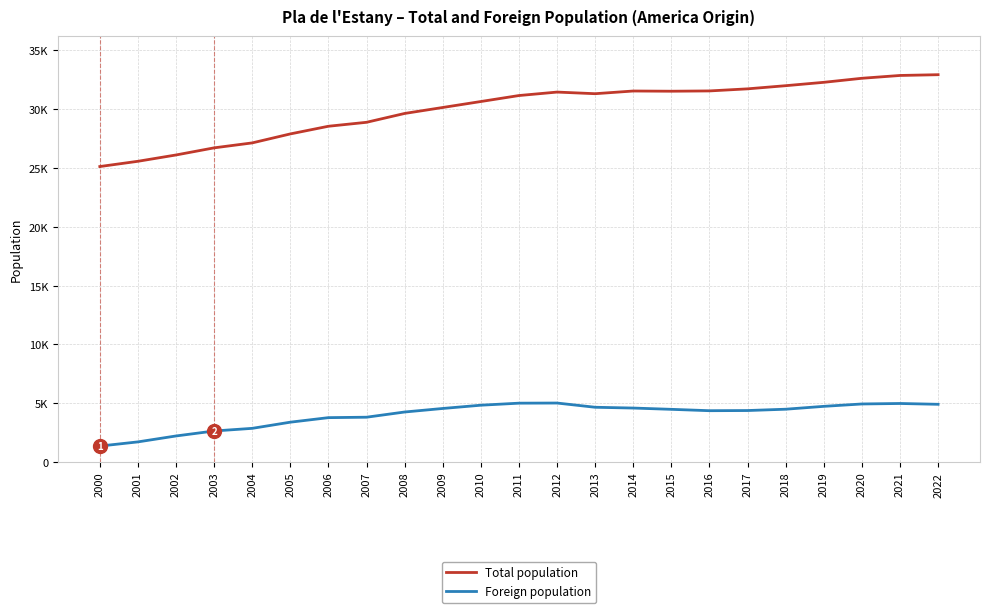

Between 2014 and 2017, which series saw the biggest shift?

Foreign population